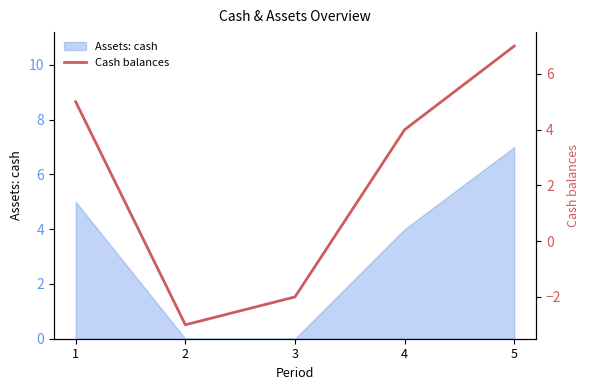

How many data points are less than 4?

2